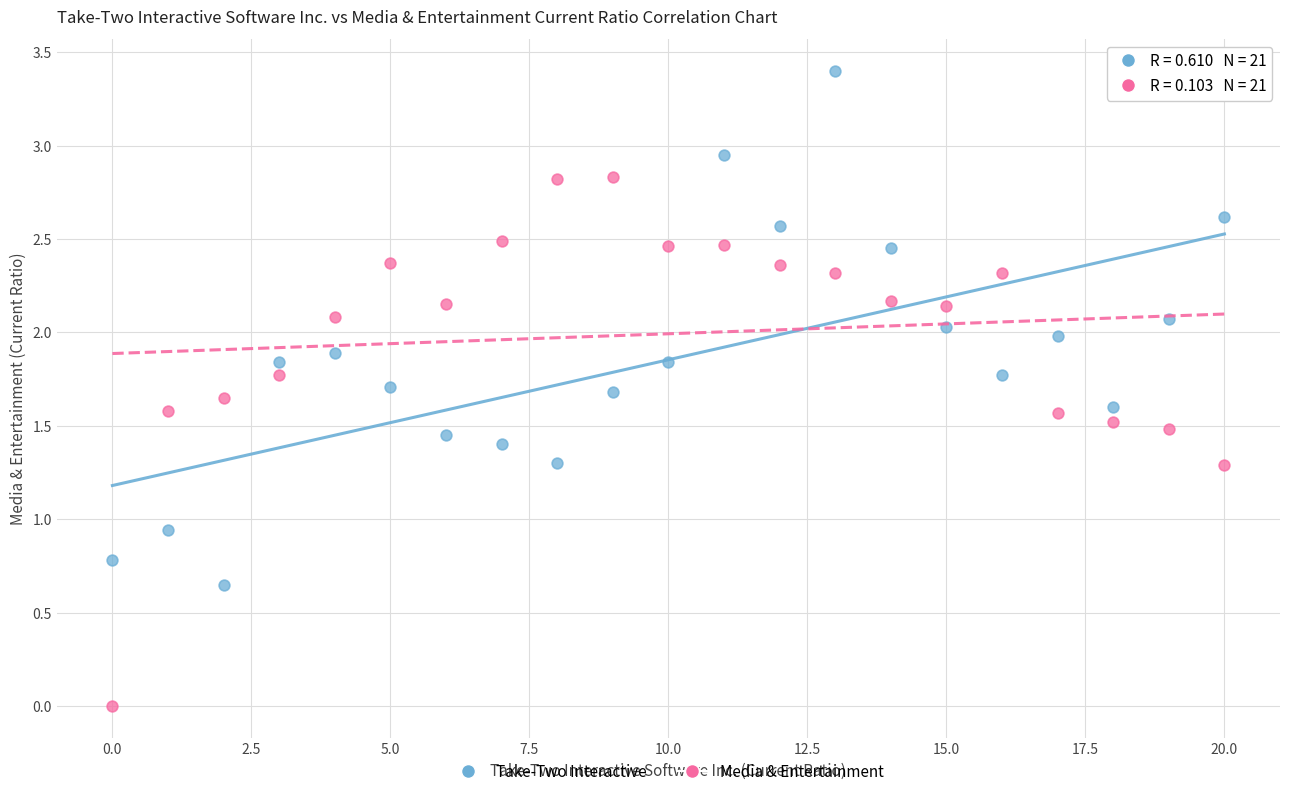

Across all data points, what is the range of Y values (max minus min)?

3.4